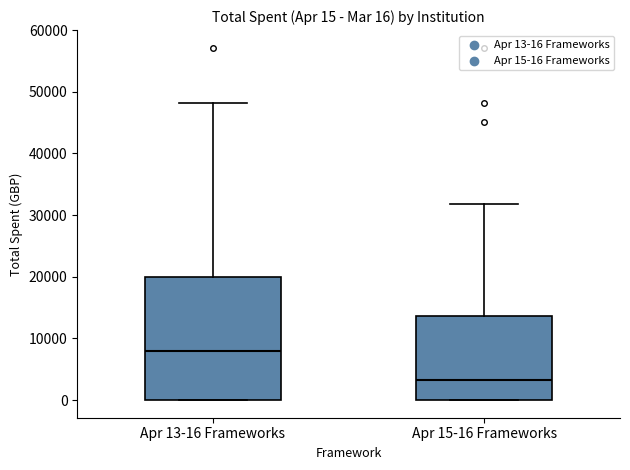

Which box's median line is the highest?

Apr 13-16 Frameworks